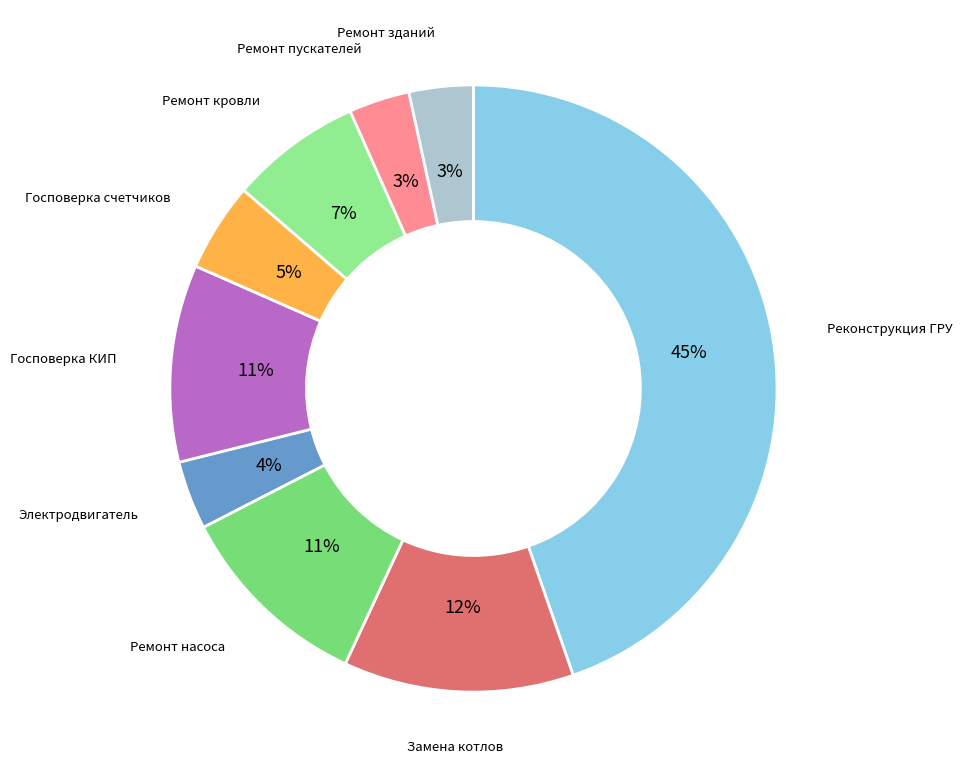

To the nearest percent, what is the combined percentage of Ремонт зданий and Госповерка КИП?

14%